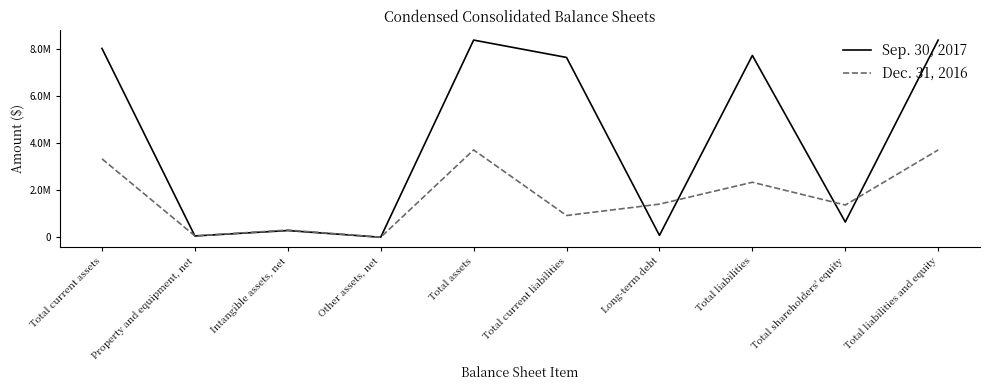

What are all the series names shown in the legend?

Sep. 30, 2017, Dec. 31, 2016